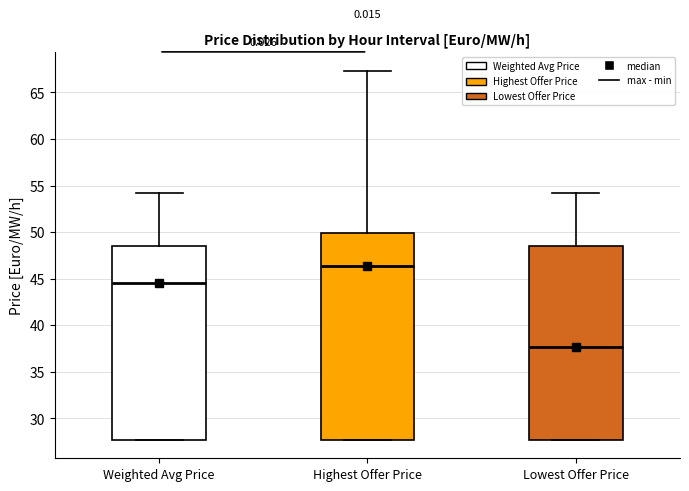

Which box is the tallest, from its lower edge to its upper edge?

Highest Offer Price